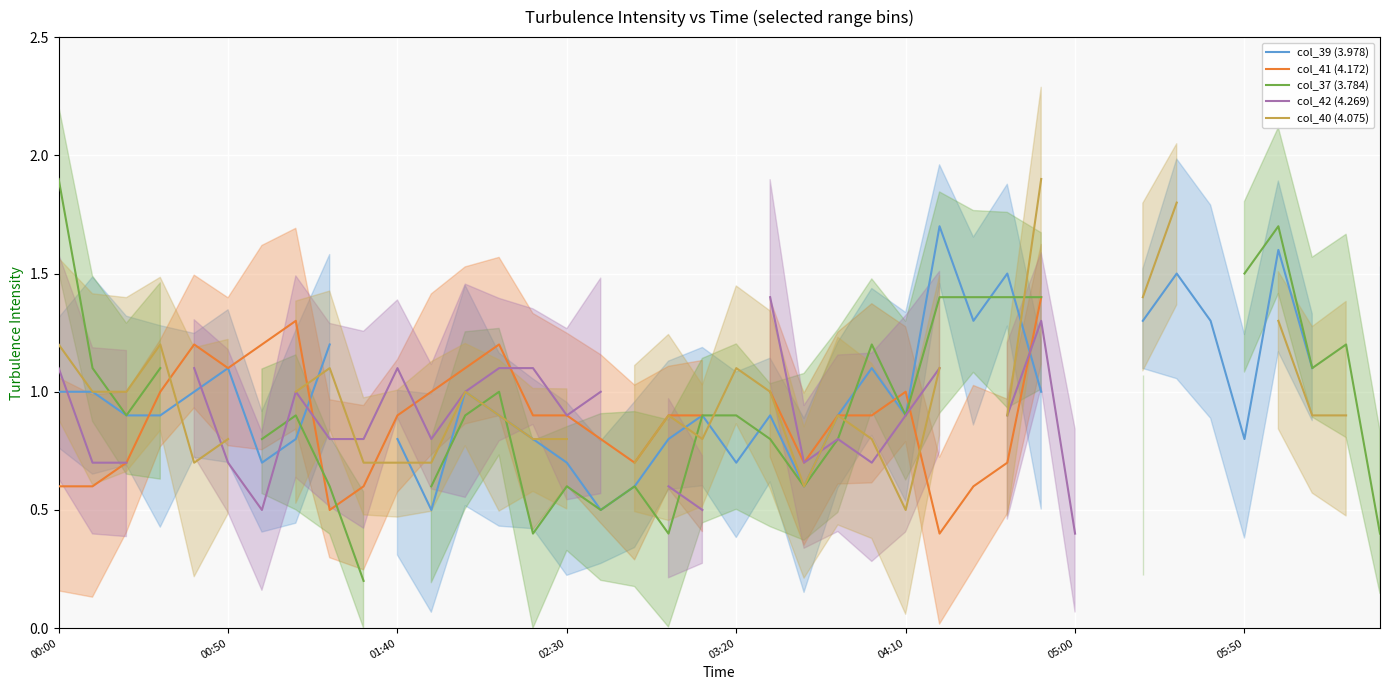

List the series in order of their peak value, highest first.

col_37 (3.784), col_40 (4.075), col_39 (3.978), col_41 (4.172), col_42 (4.269)